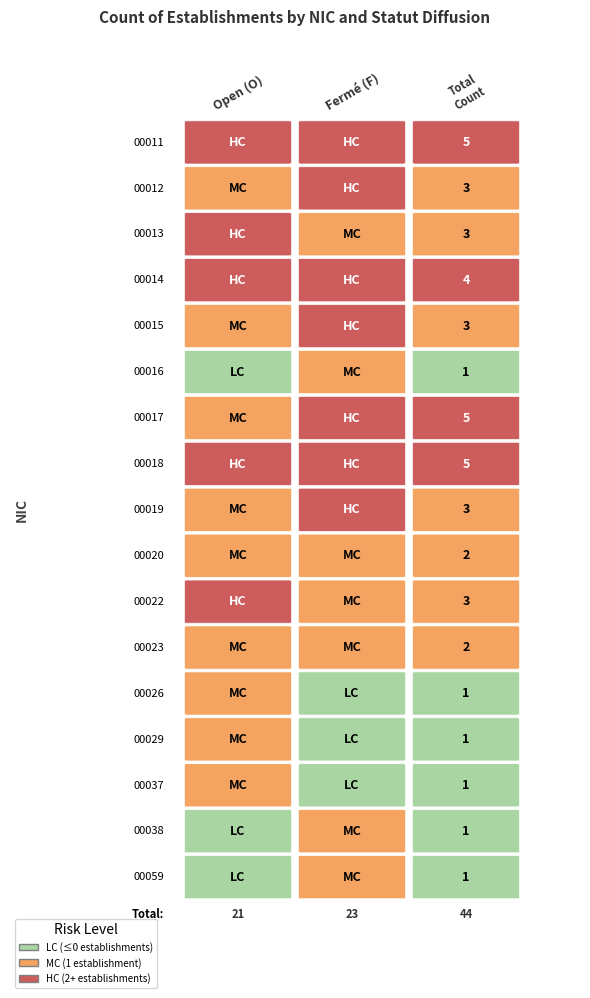

Reading left to right, what are all the values shown in this chart?

00011: 3	2
00012: 1	2
00013: 2	1
00014: 2	2
00015: 1	2
00016: 0	1
00017: 1	4
00018: 3	2
00019: 1	2
00020: 1	1
00022: 2	1
00023: 1	1
00026: 1	0
00029: 1	0
00037: 1	0
00038: 0	1
00059: 0	1